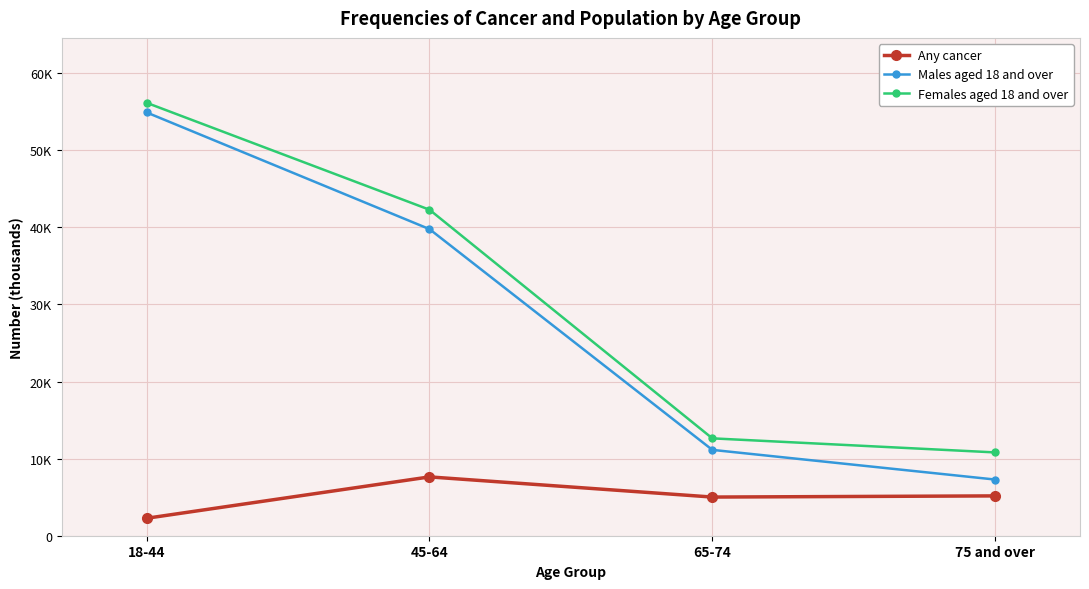

What is the sum of the Males aged 18 and over values at 45-64 and 75 and over?

47046